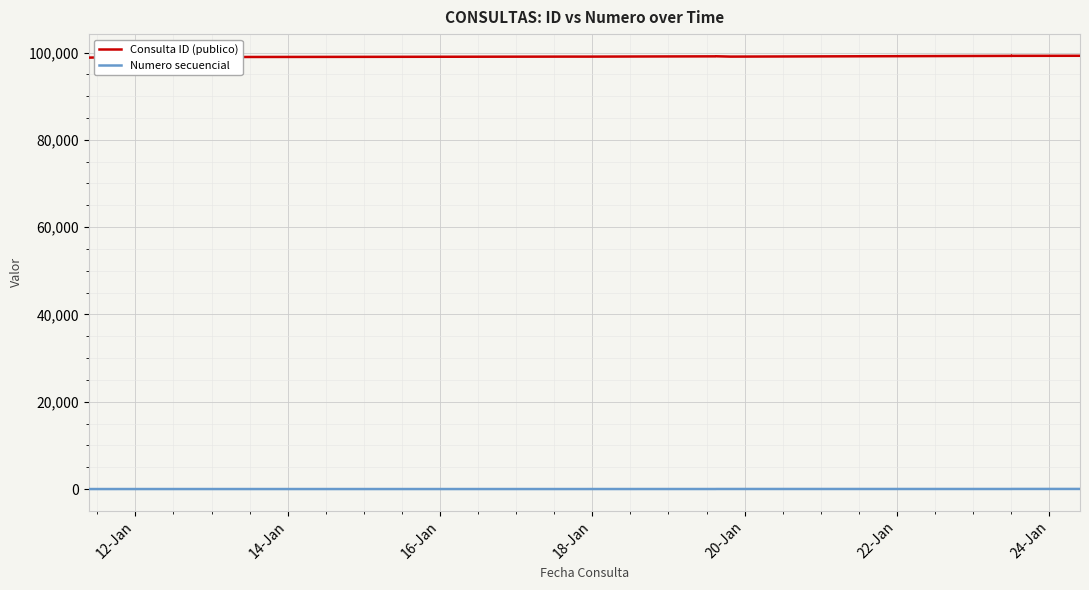

Which series has the largest total across all categories?

Consulta ID (publico)